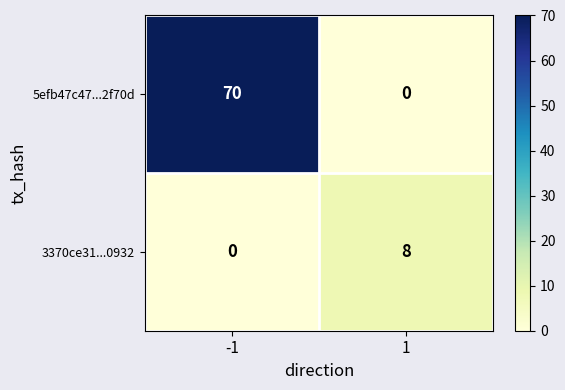

Reading left to right, list all the values displayed in this chart.

5efb47c47...2f70d: -1=70	1=0
3370ce31...0932: -1=0	1=8